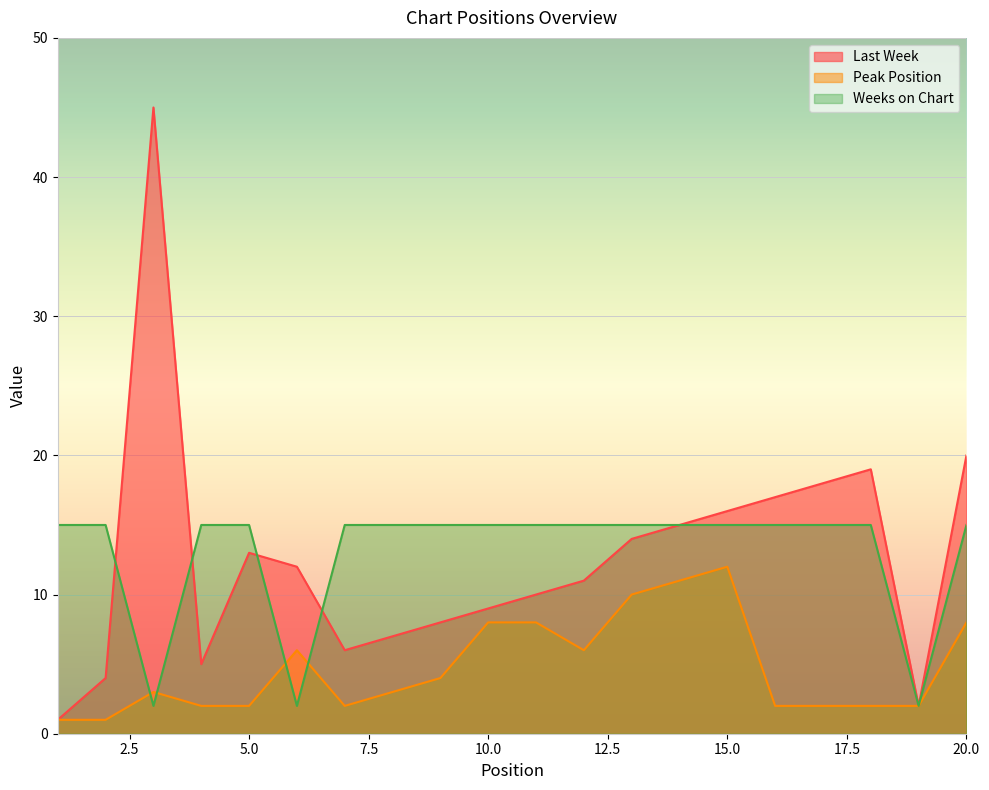

How many lines are shown in the chart?

3